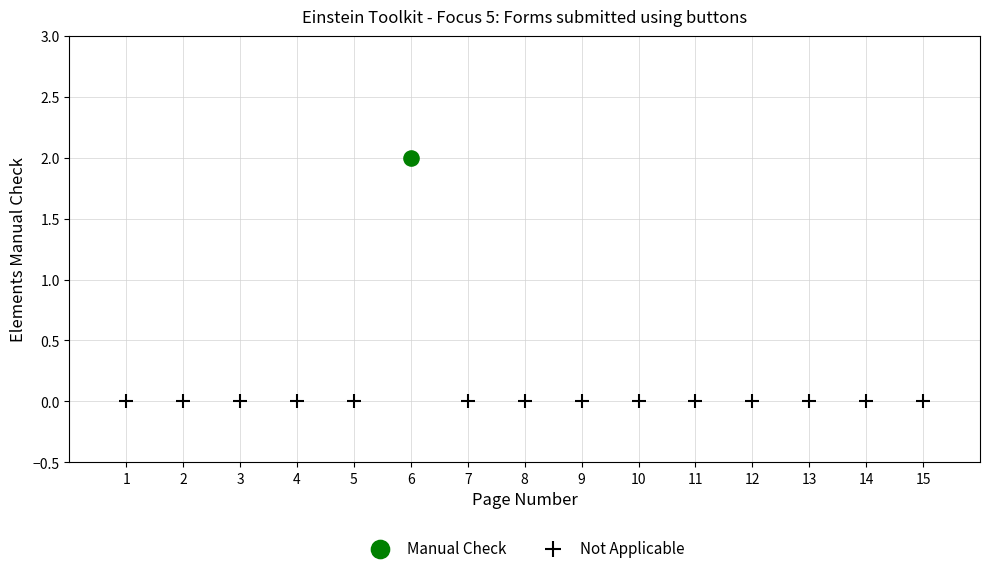

Which series contains the highest Y value?

Manual Check